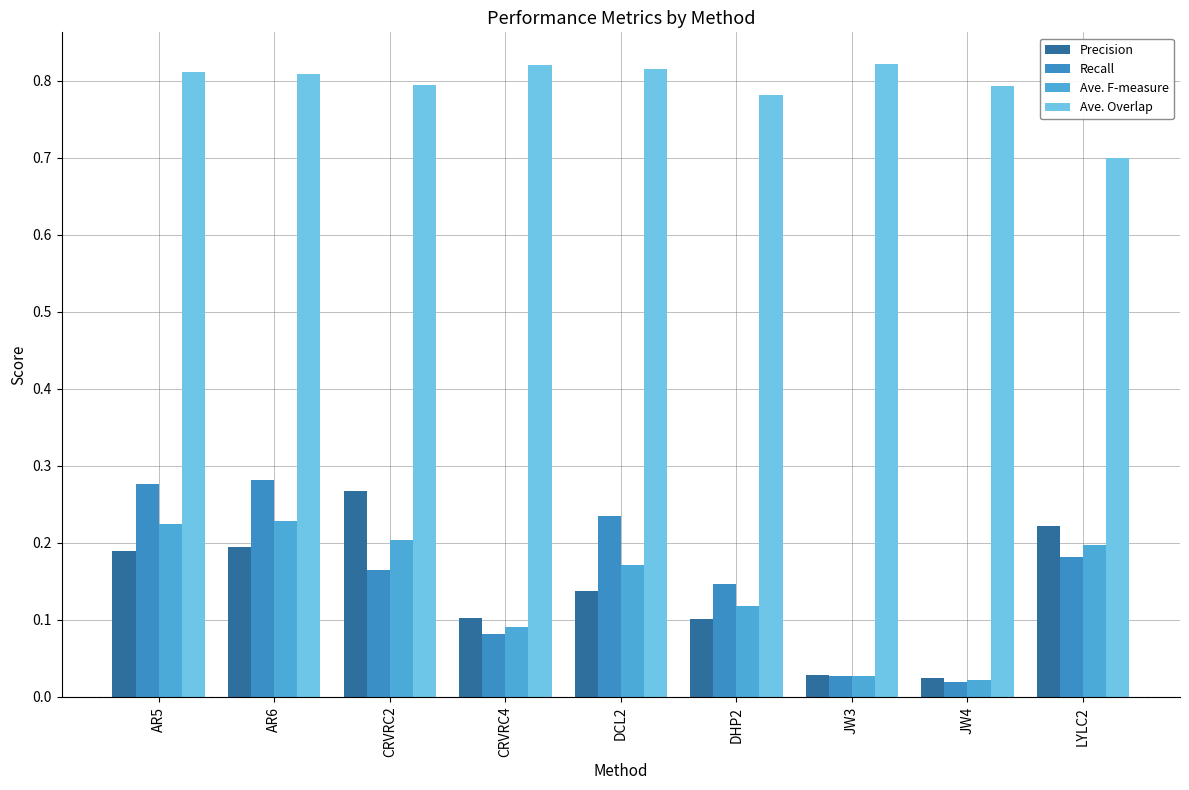

Reading right to left, transcribe all the data shown in this chart.

Precision: LYLC2=0.2	JW4=0.0	JW3=0.0	DHP2=0.1	DCL2=0.1	CRVRC4=0.1	CRVRC2=0.3	AR6=0.2	AR5=0.2
Recall: LYLC2=0.2	JW4=0.0	JW3=0.0	DHP2=0.1	DCL2=0.2	CRVRC4=0.1	CRVRC2=0.2	AR6=0.3	AR5=0.3
Ave. F-measure: LYLC2=0.2	JW4=0.0	JW3=0.0	DHP2=0.1	DCL2=0.2	CRVRC4=0.1	CRVRC2=0.2	AR6=0.2	AR5=0.2
Ave. Overlap: LYLC2=0.7	JW4=0.8	JW3=0.8	DHP2=0.8	DCL2=0.8	CRVRC4=0.8	CRVRC2=0.8	AR6=0.8	AR5=0.8